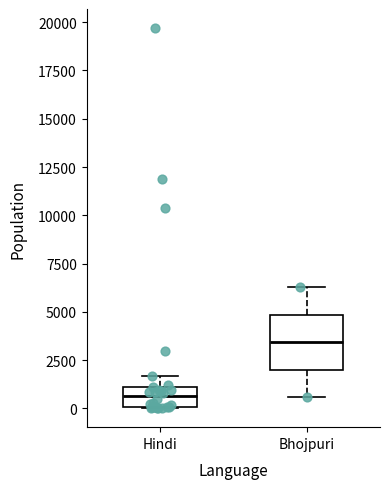

Where does the upper whisker of the box for Bhojpuri end on the y-axis? The values are not printed on the chart, so give them approximately, as read against the axis.

6500